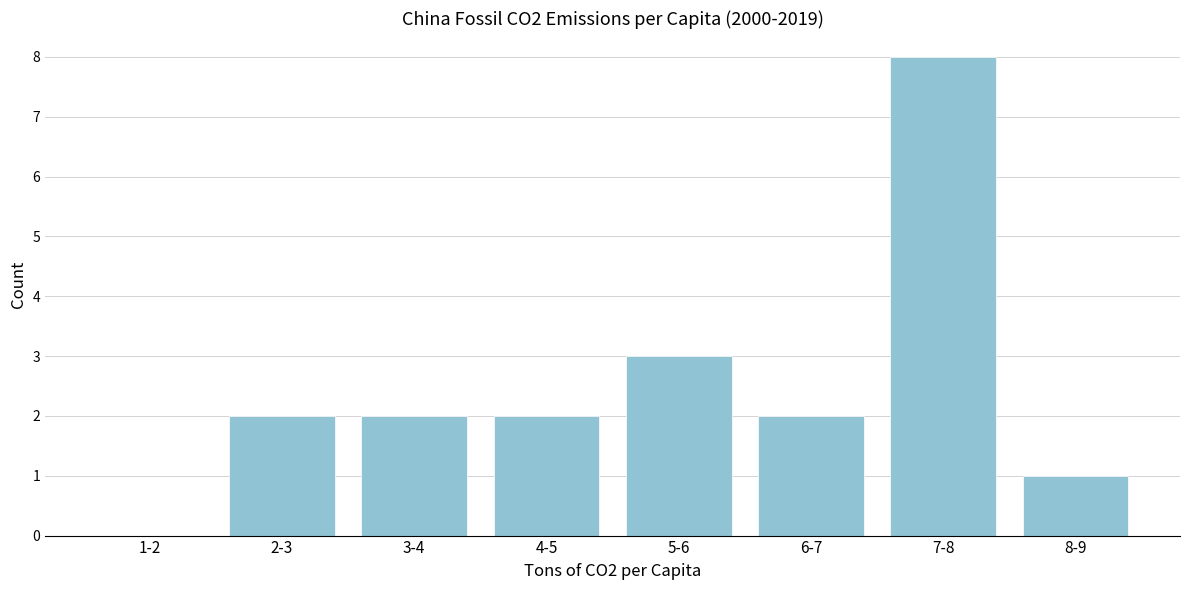

Reading right to left, what are all the values shown in this chart?

8-9=1	7-8=8	6-7=2	5-6=3	4-5=2	3-4=2	2-3=2	1-2=0